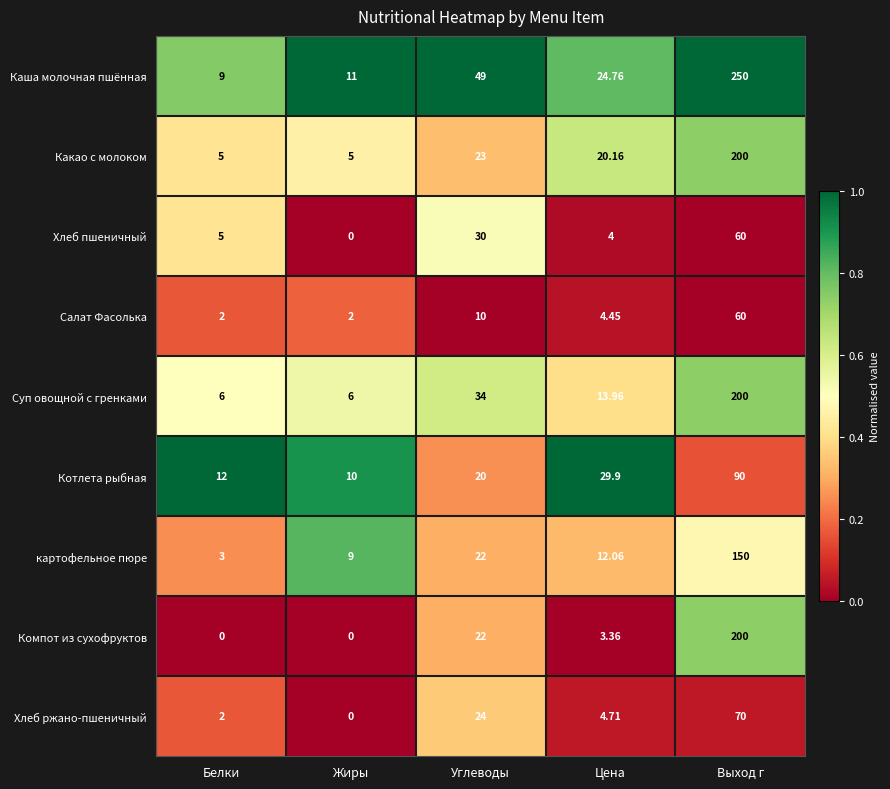

List the labels in order of Хлеб пшеничный value, largest first.

Выход г, Углеводы, Белки, Цена, Жиры